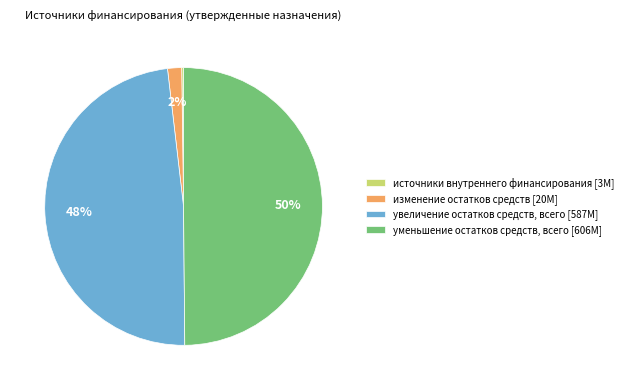

To the nearest percent, what percentage of the pie is уменьшение остатков средств, всего?

50%